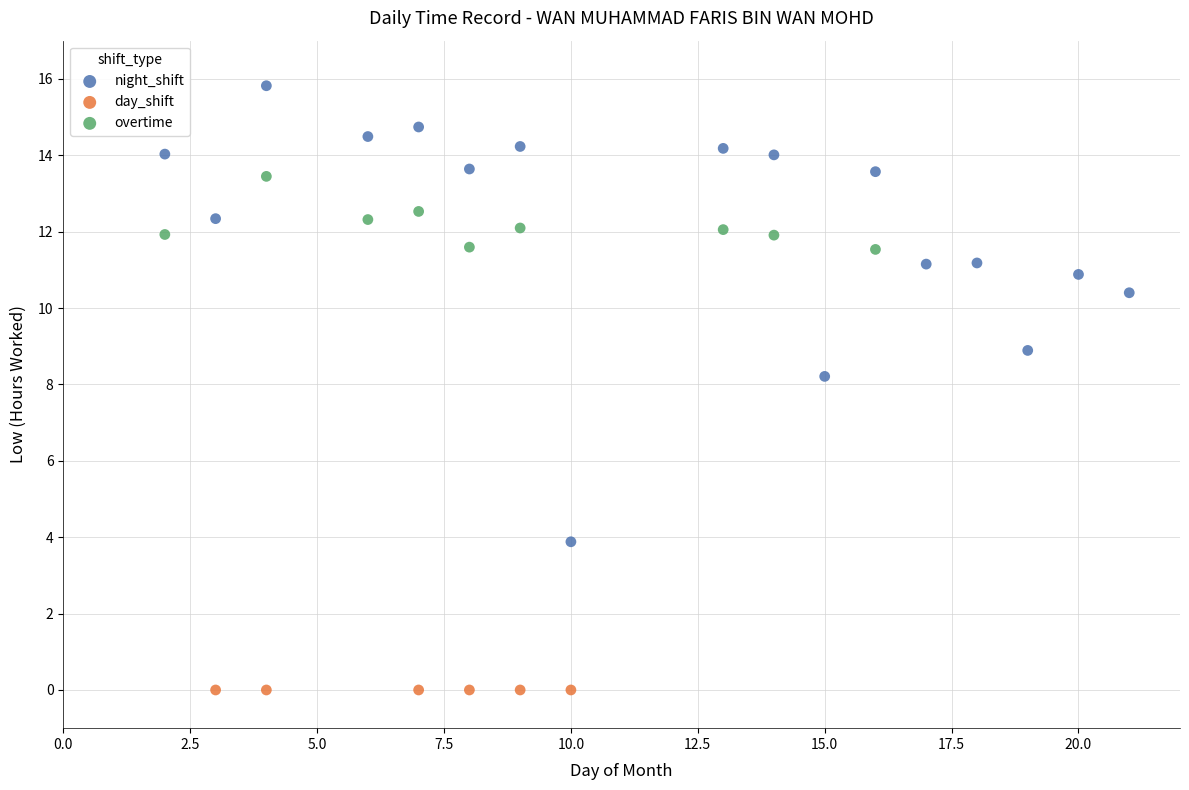

Which series reaches the maximum Y coordinate?

night_shift